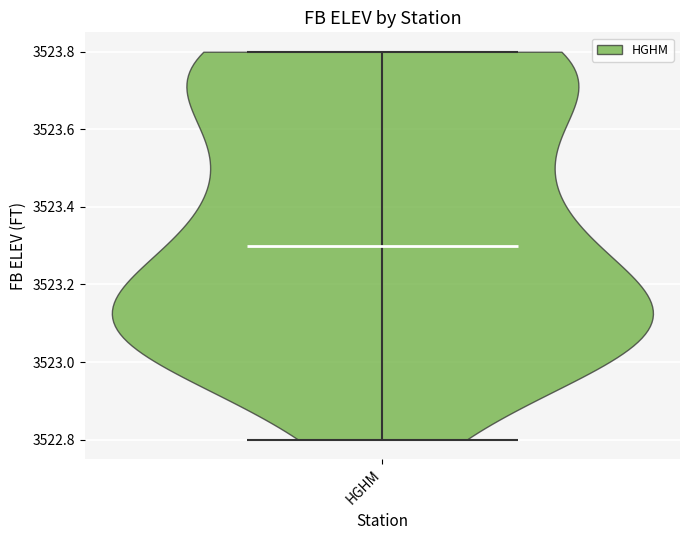

Read this violin plot against the y-axis: where its median line is, and the lowest and highest points the violin reaches. The values are not printed on the chart, so give them approximately, as read against the axis.

median line 3523.3, lowest point 3522.8, highest point 3523.8